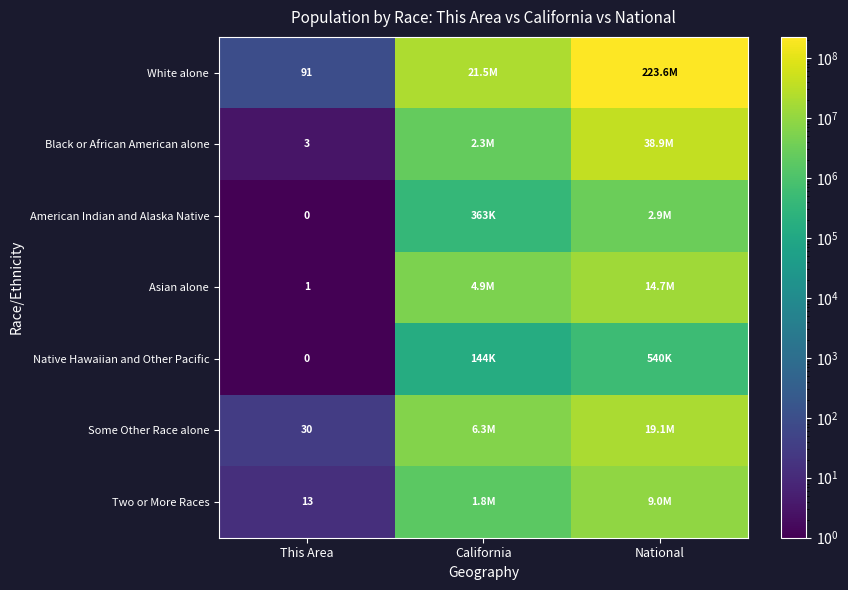

True or false: White alone has a value of 91 at This Area.

True